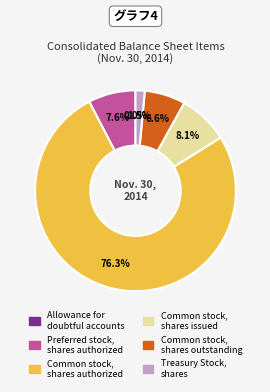

Combined, what portion of the pie is Common stock, shares authorized and Common stock, shares issued?

84.3%